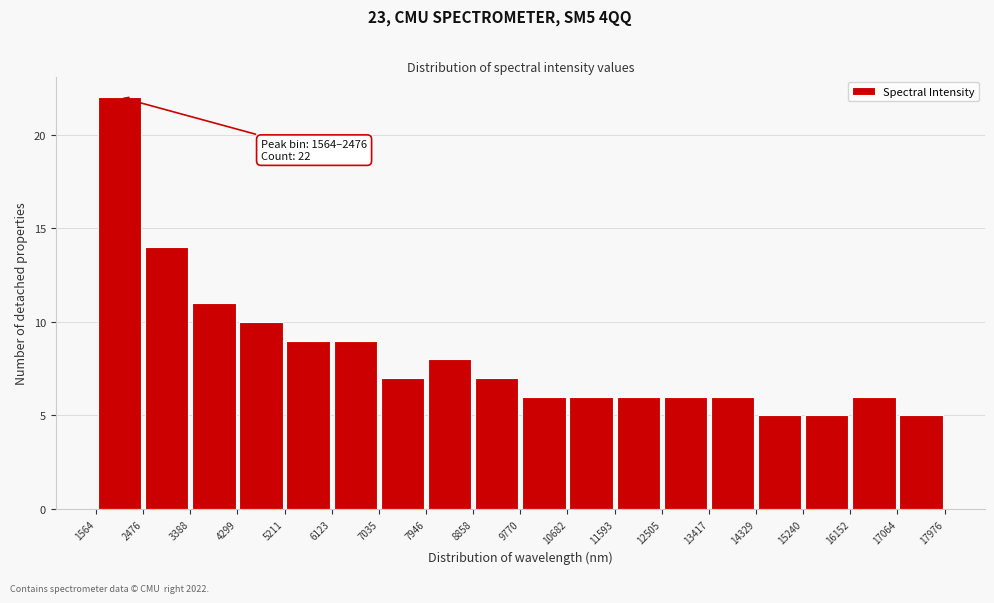

Which range on the x-axis has the tallest bar?

1564 to 2476